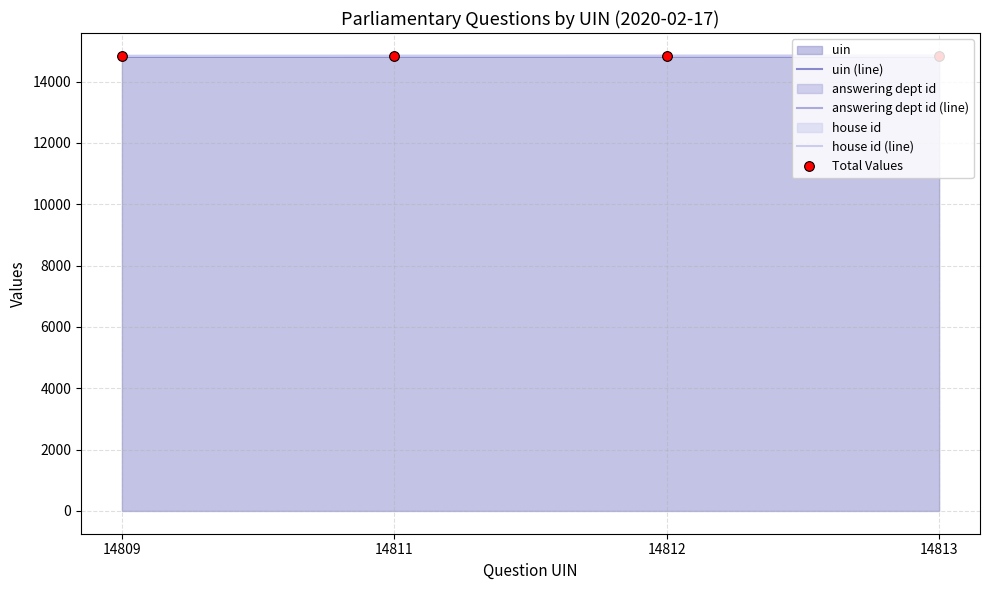

What is the minimum value for house id (line)?

14837